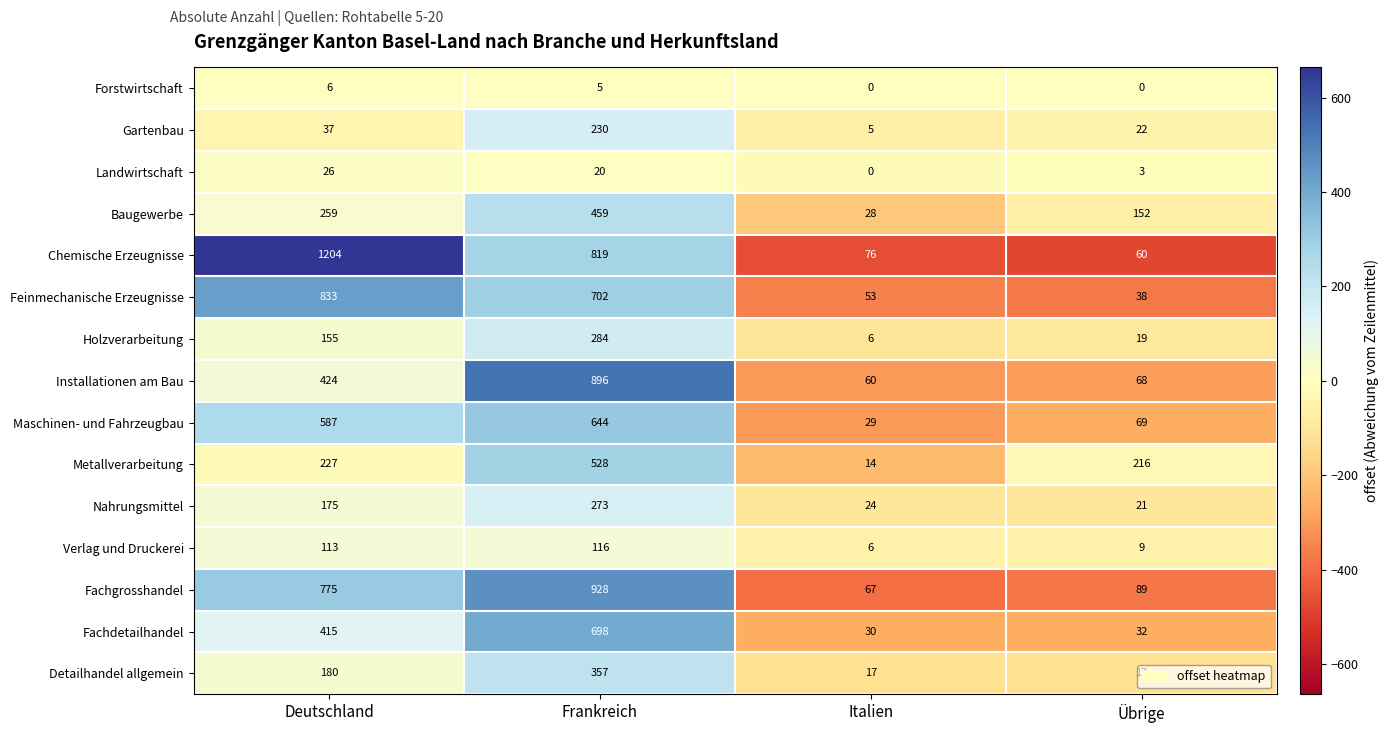

What is the approximate value of Metallverarbeitung at Frankreich, to the nearest 50?

550